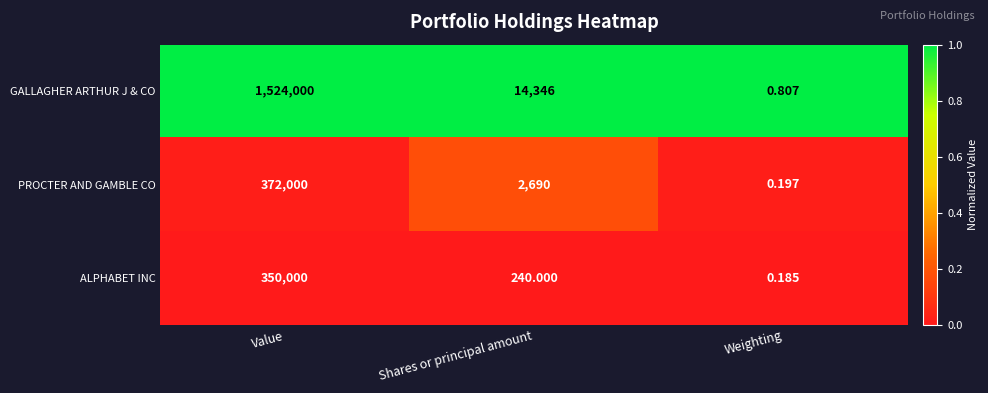

At which label does GALLAGHER ARTHUR J & CO reach its peak?

Value